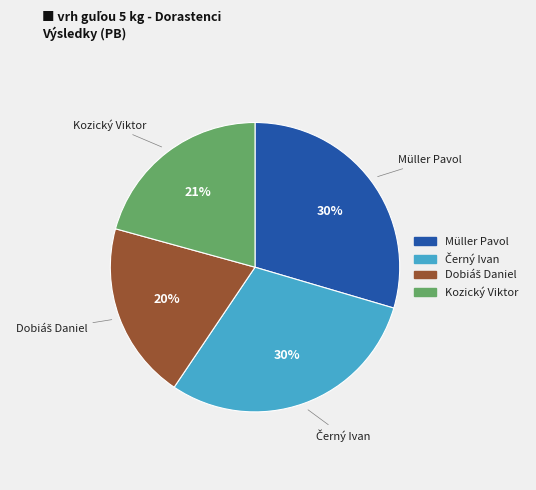

Between Kozický Viktor and Müller Pavol, which is larger?

Müller Pavol